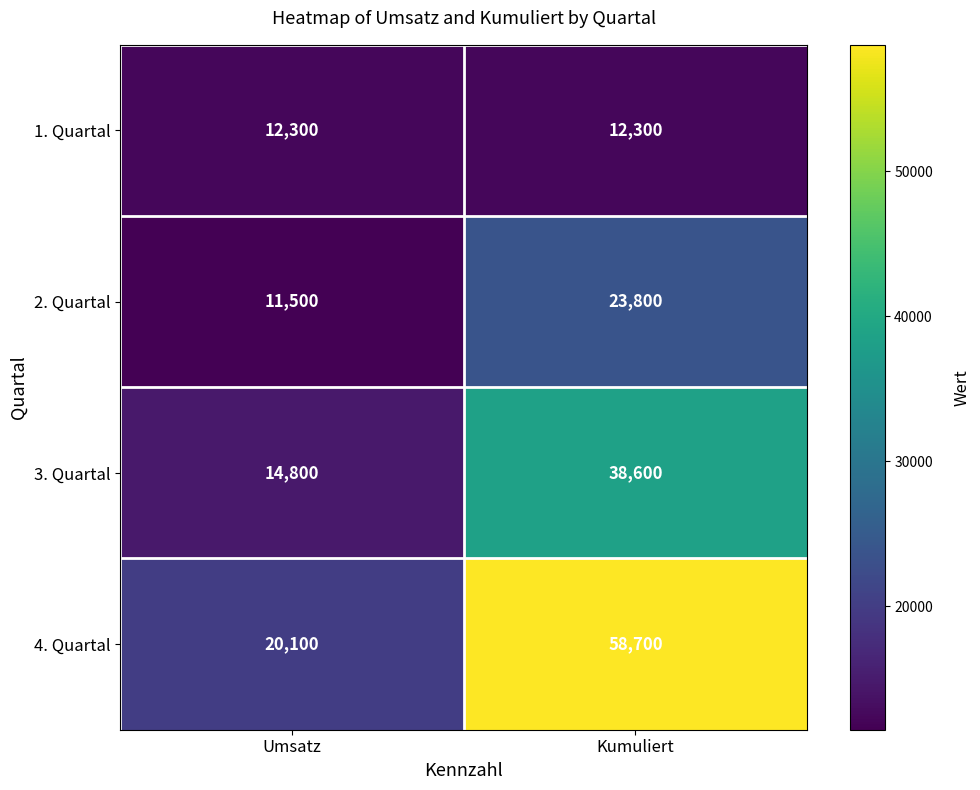

How many series are shown in this chart?

4